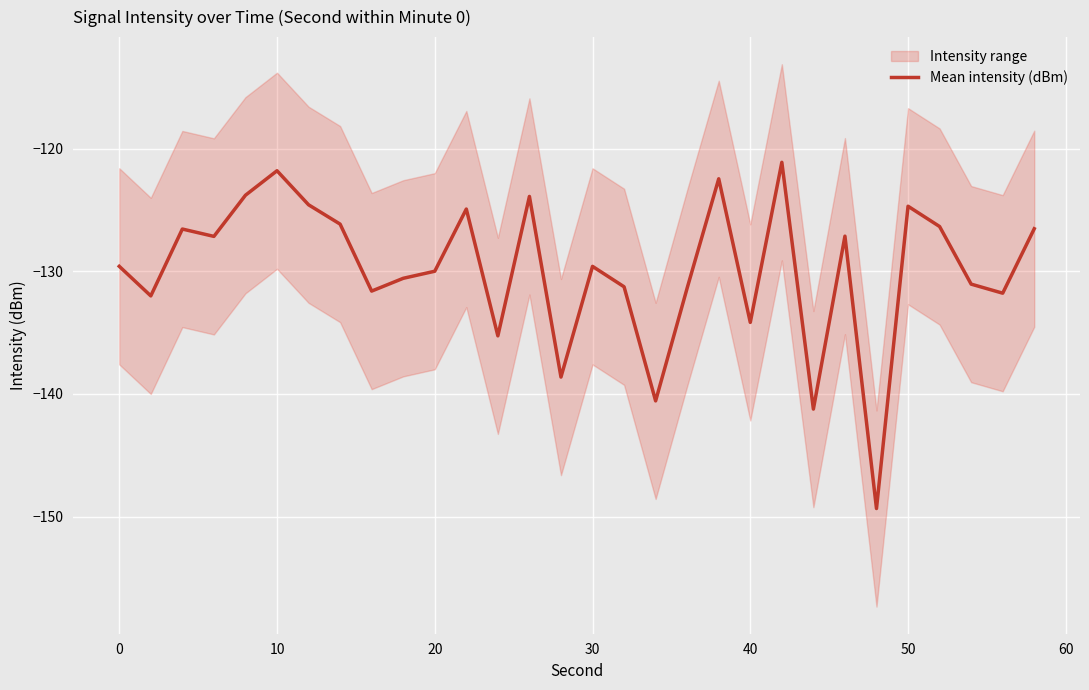

What is the smallest value displayed?

-149.3